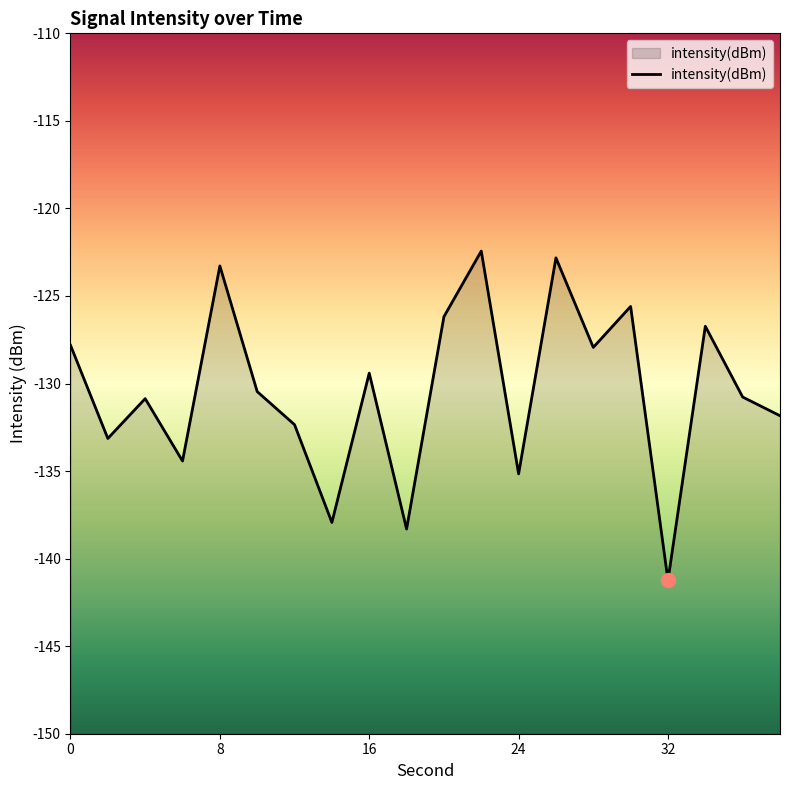

Reading left to right, extract all data points from this chart.

-127.8	-133.1	-130.9	-134.4	-123.3	-130.5	-132.4	-137.9	-129.4	-138.3	-126.2	-122.4	-135.2	-122.8	-127.9	-125.6	-141.2	-126.7	-130.8	-131.8